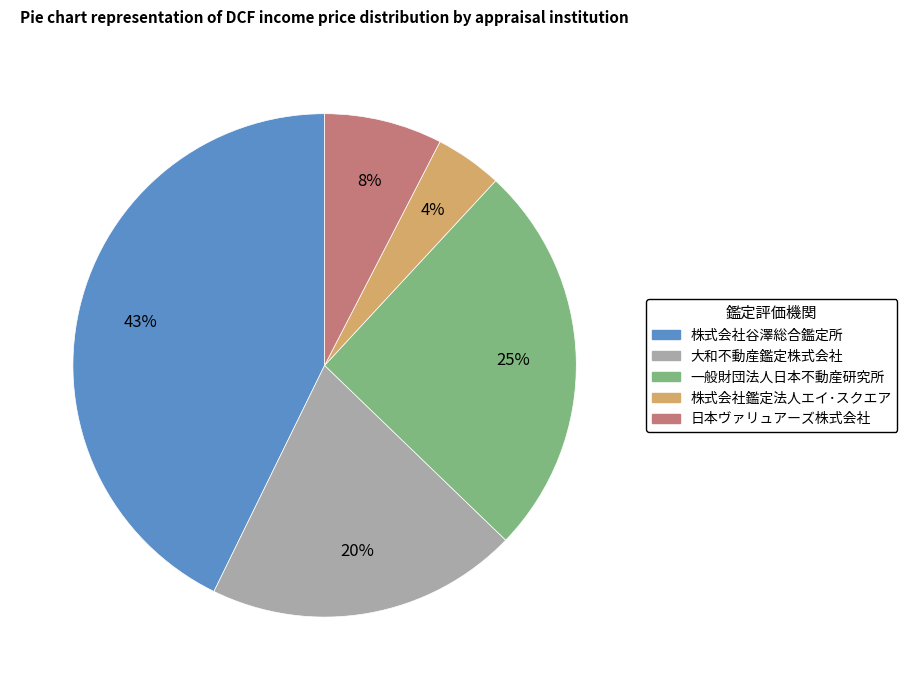

How many slices are in this pie chart?

5